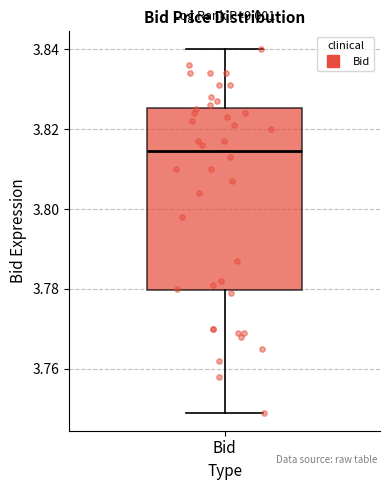

Transcribe this box plot: give where the median line is, the range the box spans, and where the two whiskers end, as read against the y-axis. The values are not printed on the chart, so give them approximately, as read against the axis.

median 3.814, box 3.780 to 3.826, whiskers 3.750 to 3.840